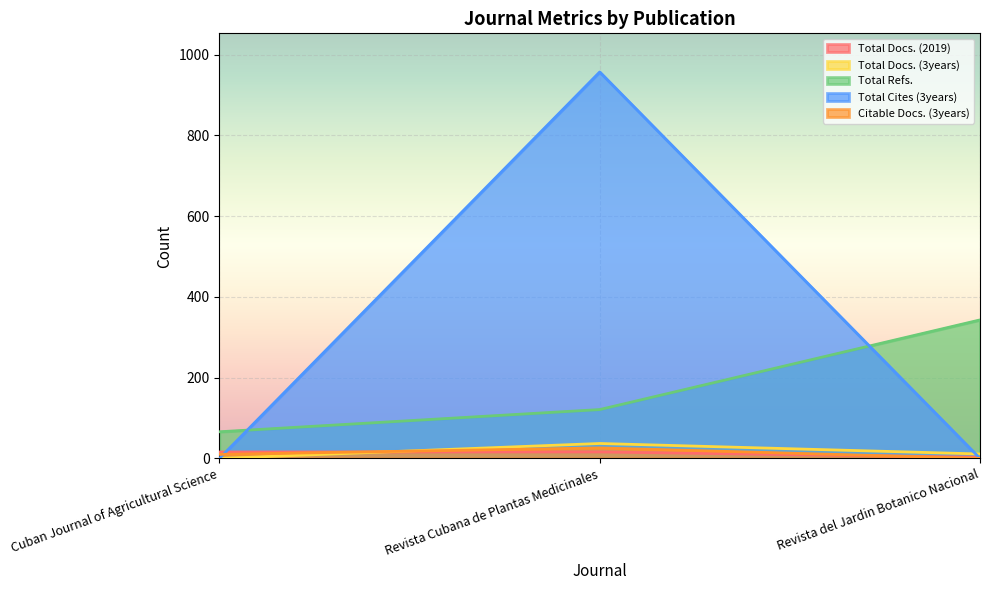

At which category does the chart reach its minimum across all series?

Cuban Journal of Agricultural Science